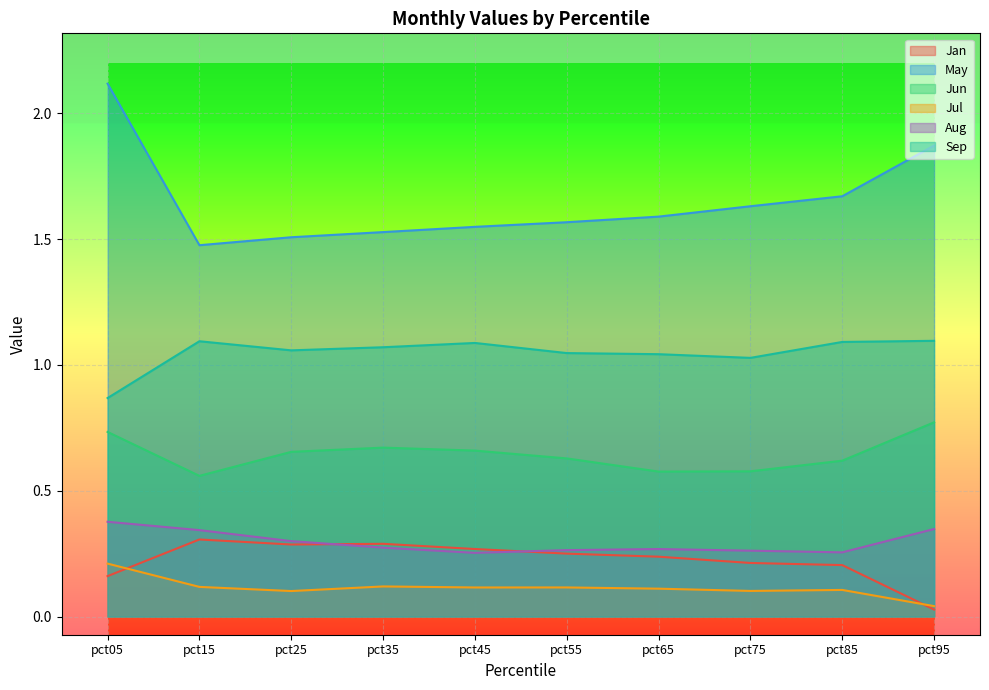

Which series has the widest spread of values?

May